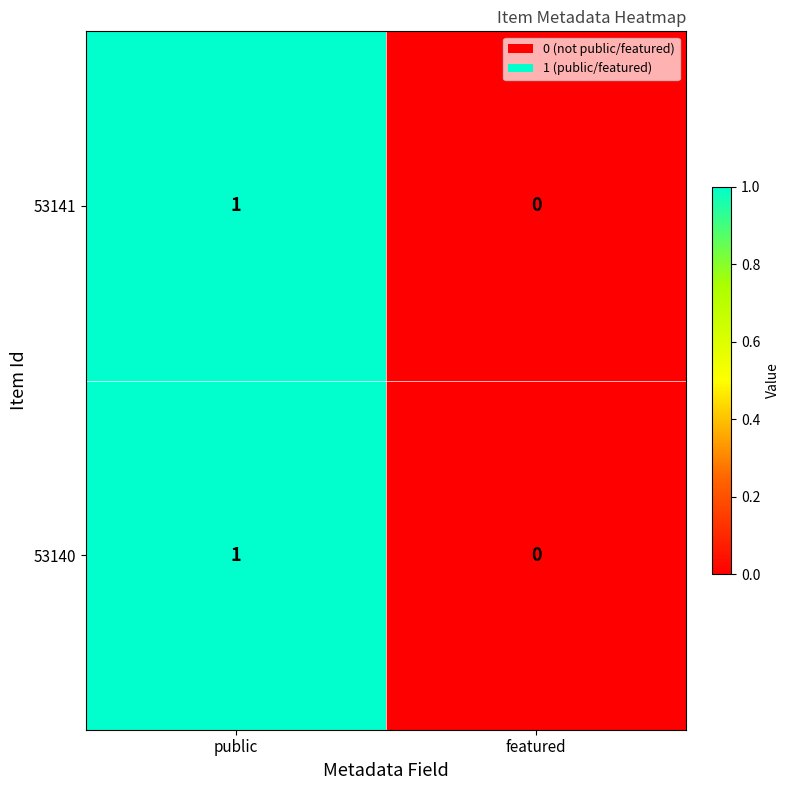

List the labels in order of 53141 value, largest first.

public, featured